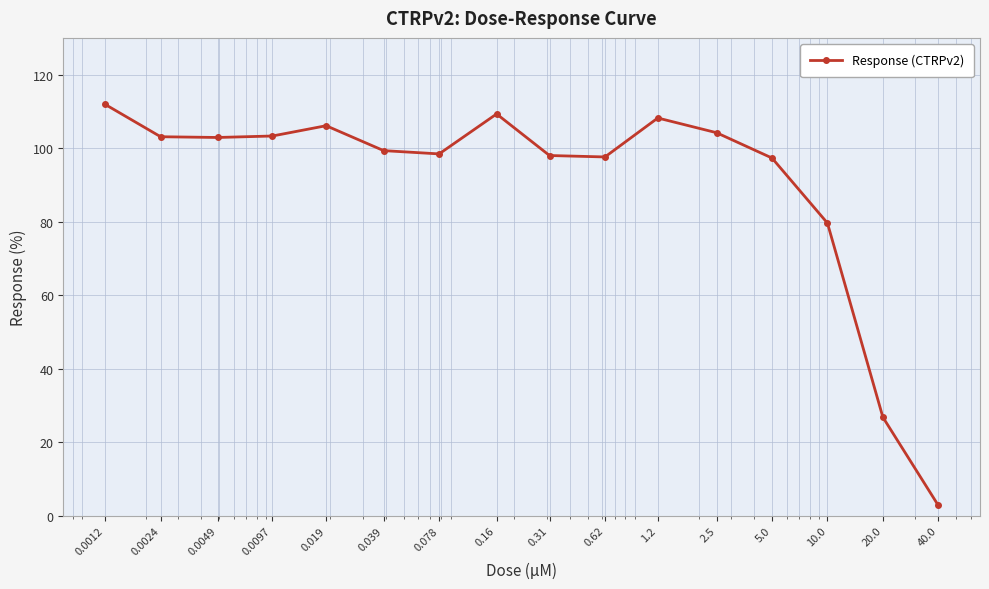

True or false: there are more than 2 points higher than both neighbors.

True